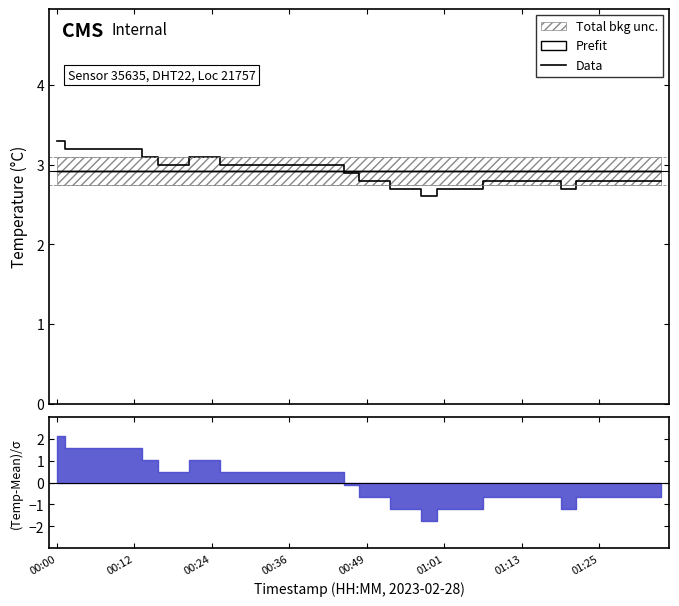

What is the lowest value of the Data series?

2.6